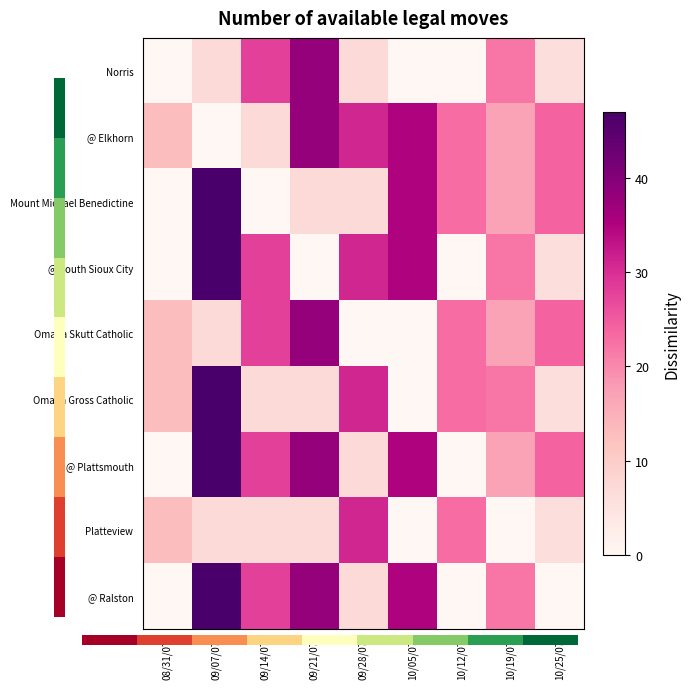

Which series has the largest range (max minus min)?

Mount Michael Benedictine